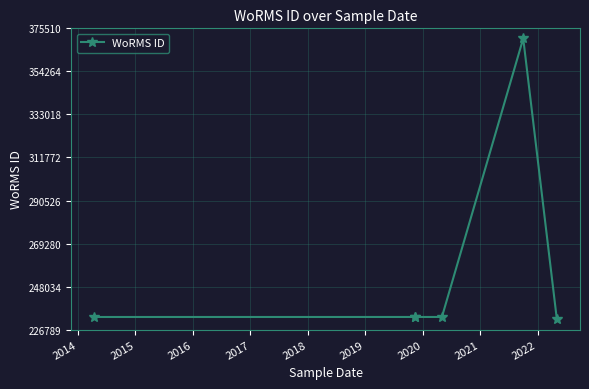

How many series are shown in this chart?

1